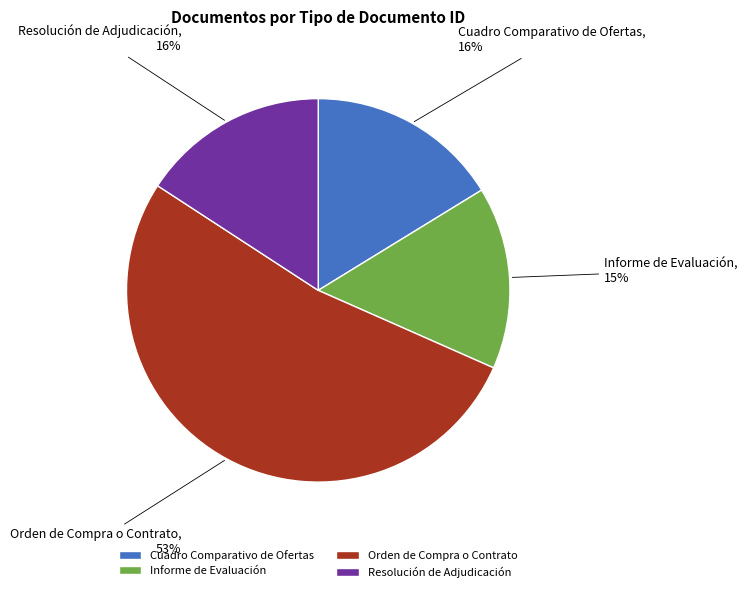

The Orden de Compra o Contrato slice represents 53% of the pie. True or false?

True